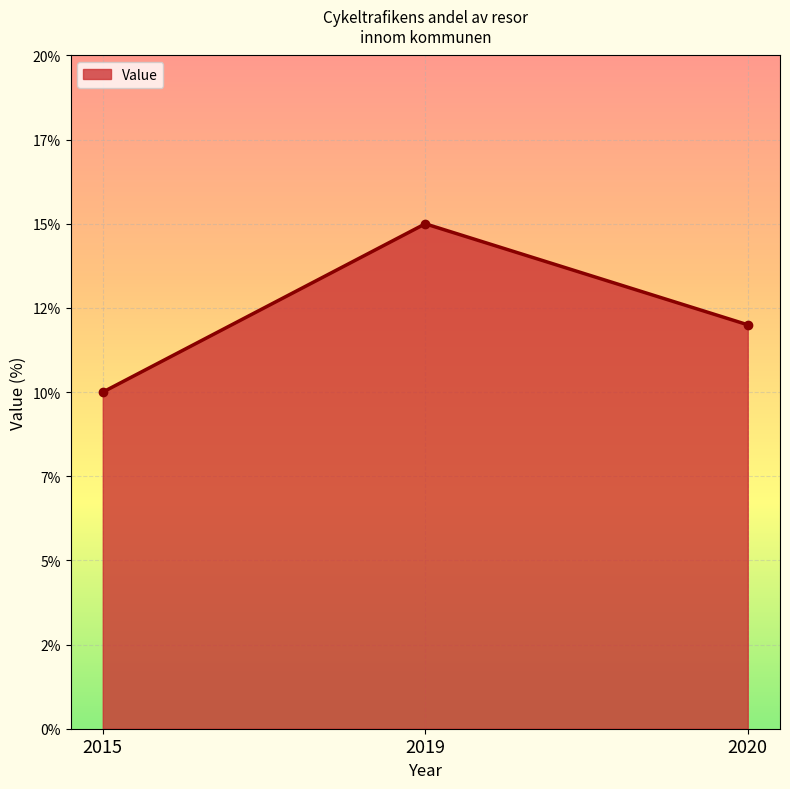

What is the sum of all values?

37